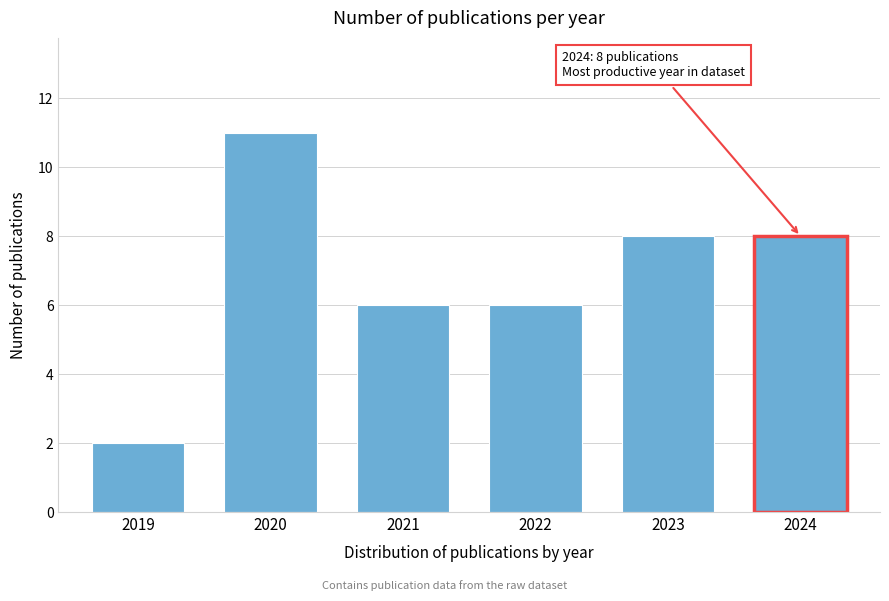

Reading left to right, extract all data points from this chart.

2	11	6	6	8	8